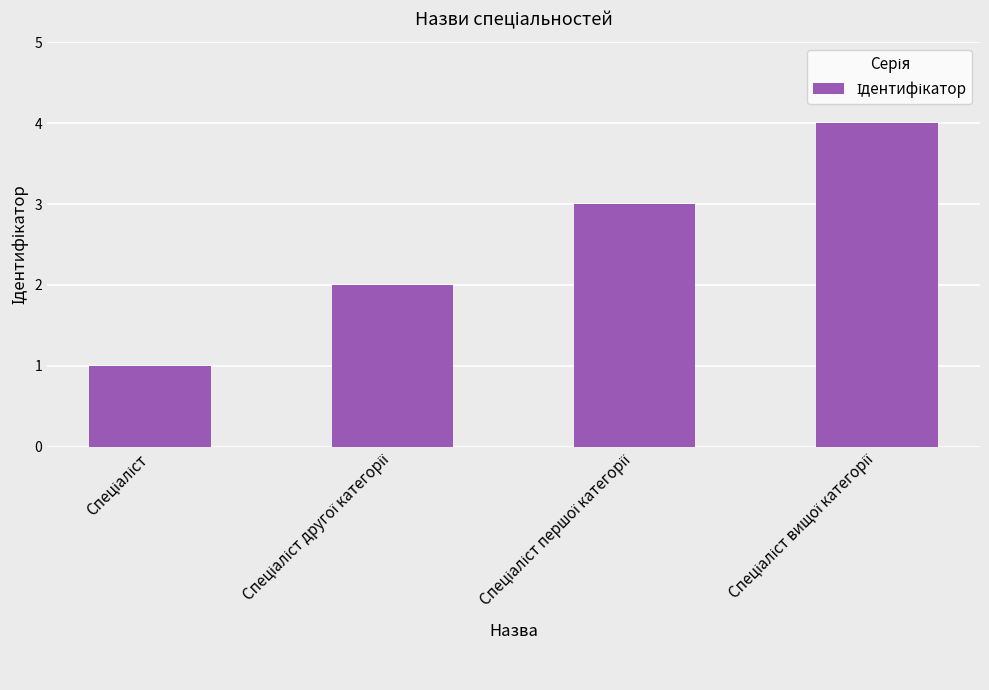

What is the sum of all values?

10